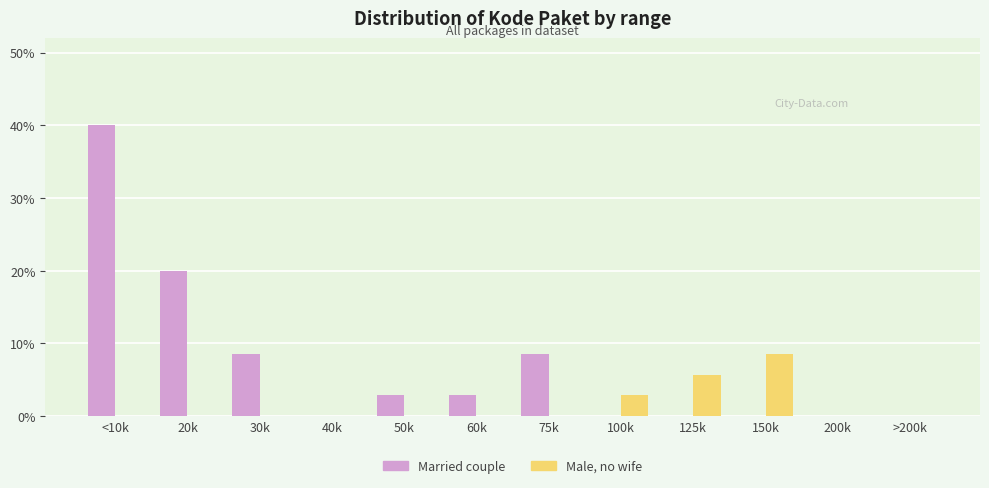

Reading left to right, list all the values displayed in this chart.

Married couple: <10k=40.0	20k=20.0	30k=8.6	40k=0.0	50k=2.9	60k=2.9	75k=8.6	100k=0.0	125k=0.0	150k=0.0	200k=0.0	>200k=0.0
Male, no wife: <10k=0.0	20k=0.0	30k=0.0	40k=0.0	50k=0.0	60k=0.0	75k=0.0	100k=2.9	125k=5.7	150k=8.6	200k=0.0	>200k=0.0